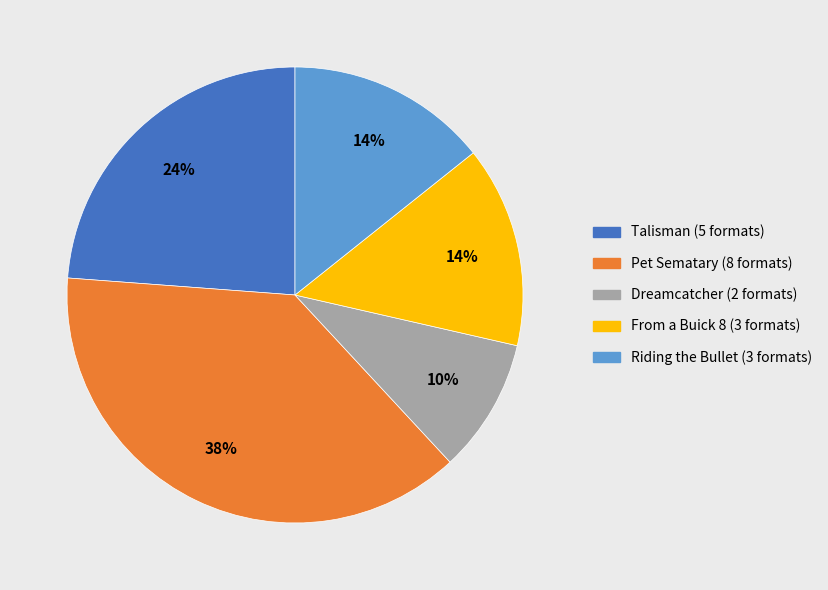

To the nearest percent, what percentage of the pie is Riding the Bullet?

14%